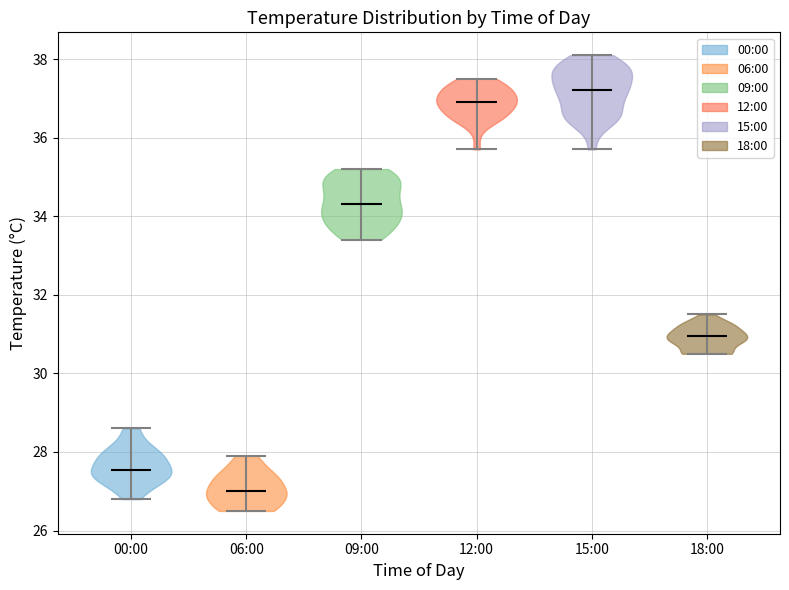

Reading left to right, read every violin against the y-axis: where its median line is, and the lowest and highest points it reaches. The values are not printed on the chart, so give them approximately, as read against the axis.

00:00: median line 27.6, lowest point 26.8, highest point 28.6
06:00: median line 27.0, lowest point 26.6, highest point 28.0
09:00: median line 34.4, lowest point 33.4, highest point 35.2
12:00: median line 37.0, lowest point 35.8, highest point 37.6
15:00: median line 37.2, lowest point 35.8, highest point 38.2
18:00: median line 31.0, lowest point 30.6, highest point 31.6